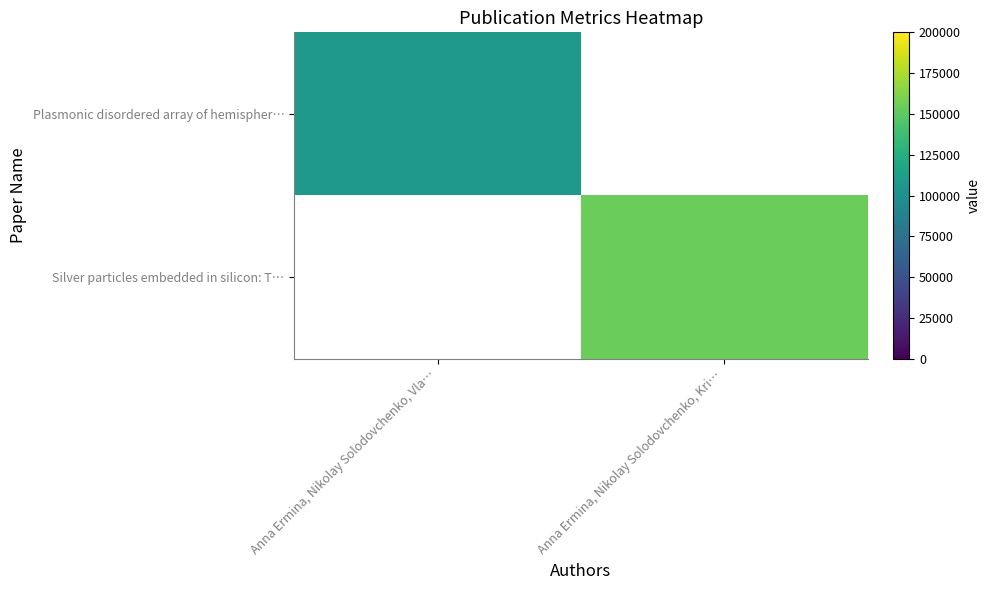

Where is Plasmonic disordered array of hemispher… nearest to the value 107861?

Anna Ermina, Nikolay Solodovchenko, Vla…